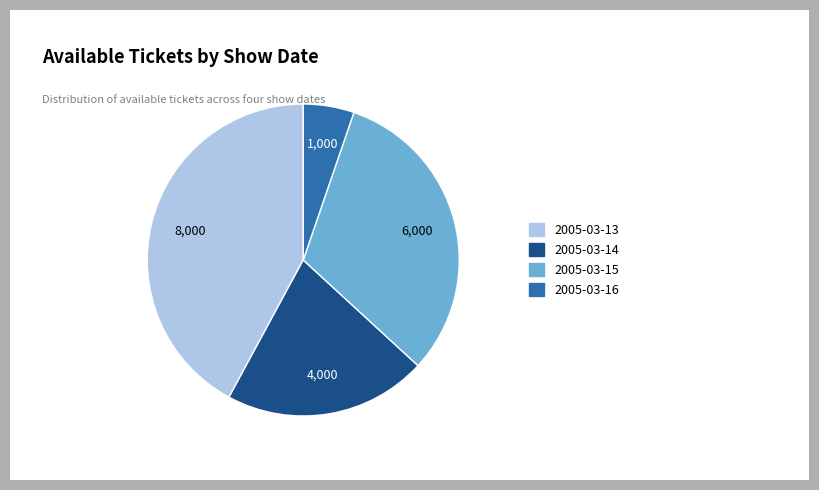

The 2005-03-16 slice represents 1% of the pie. True or false?

False